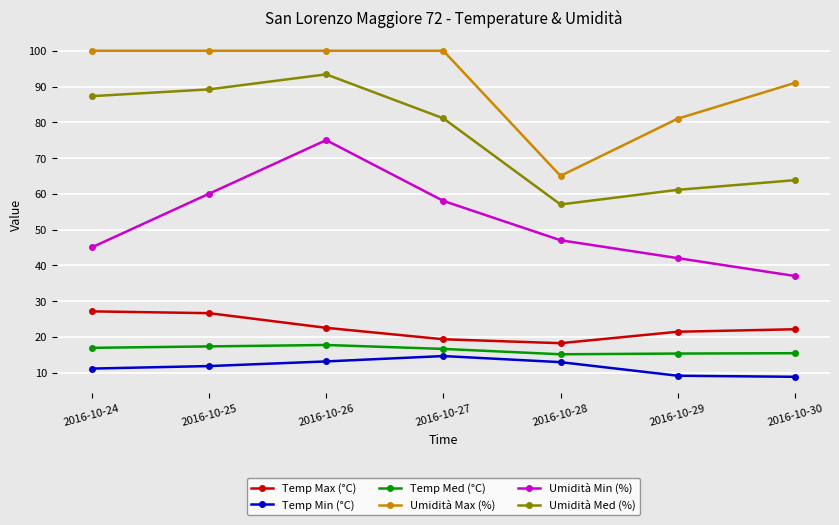

What are all the series names shown in the legend?

Temp Max (°C), Temp Min (°C), Temp Med (°C), Umidità Max (%), Umidità Min (%), Umidità Med (%)